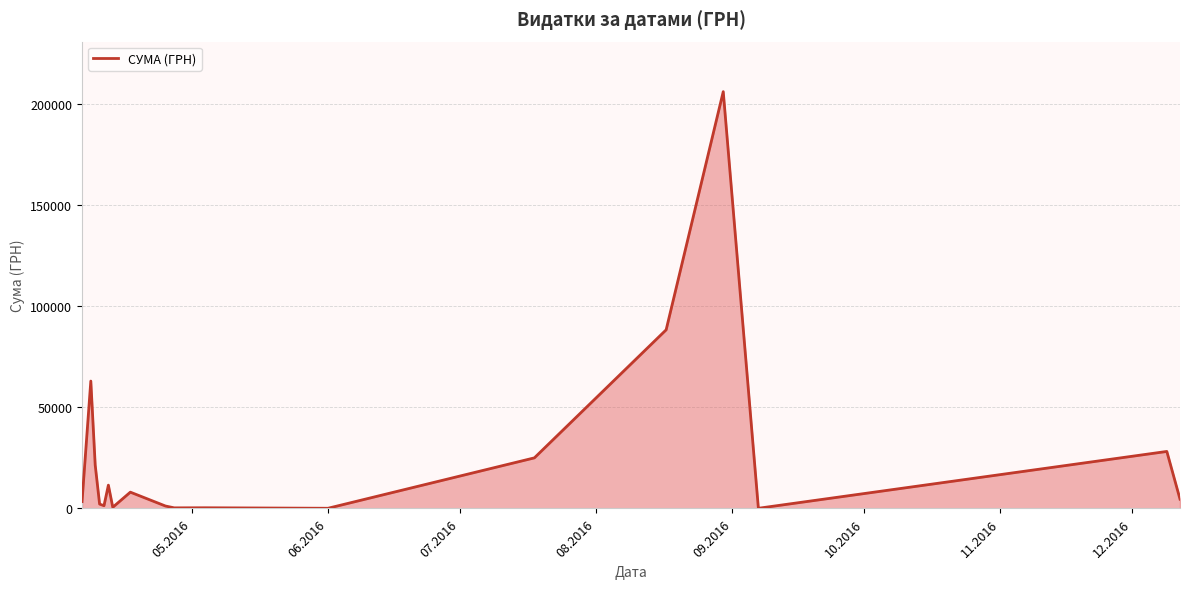

What is the difference between the maximum and minimum values?

206074.0